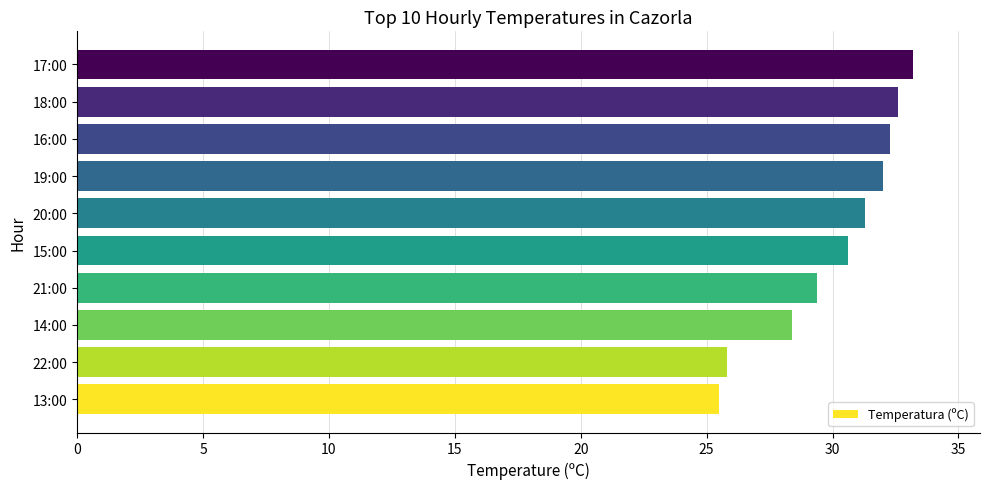

What is the maximum value shown in the chart?

33.2